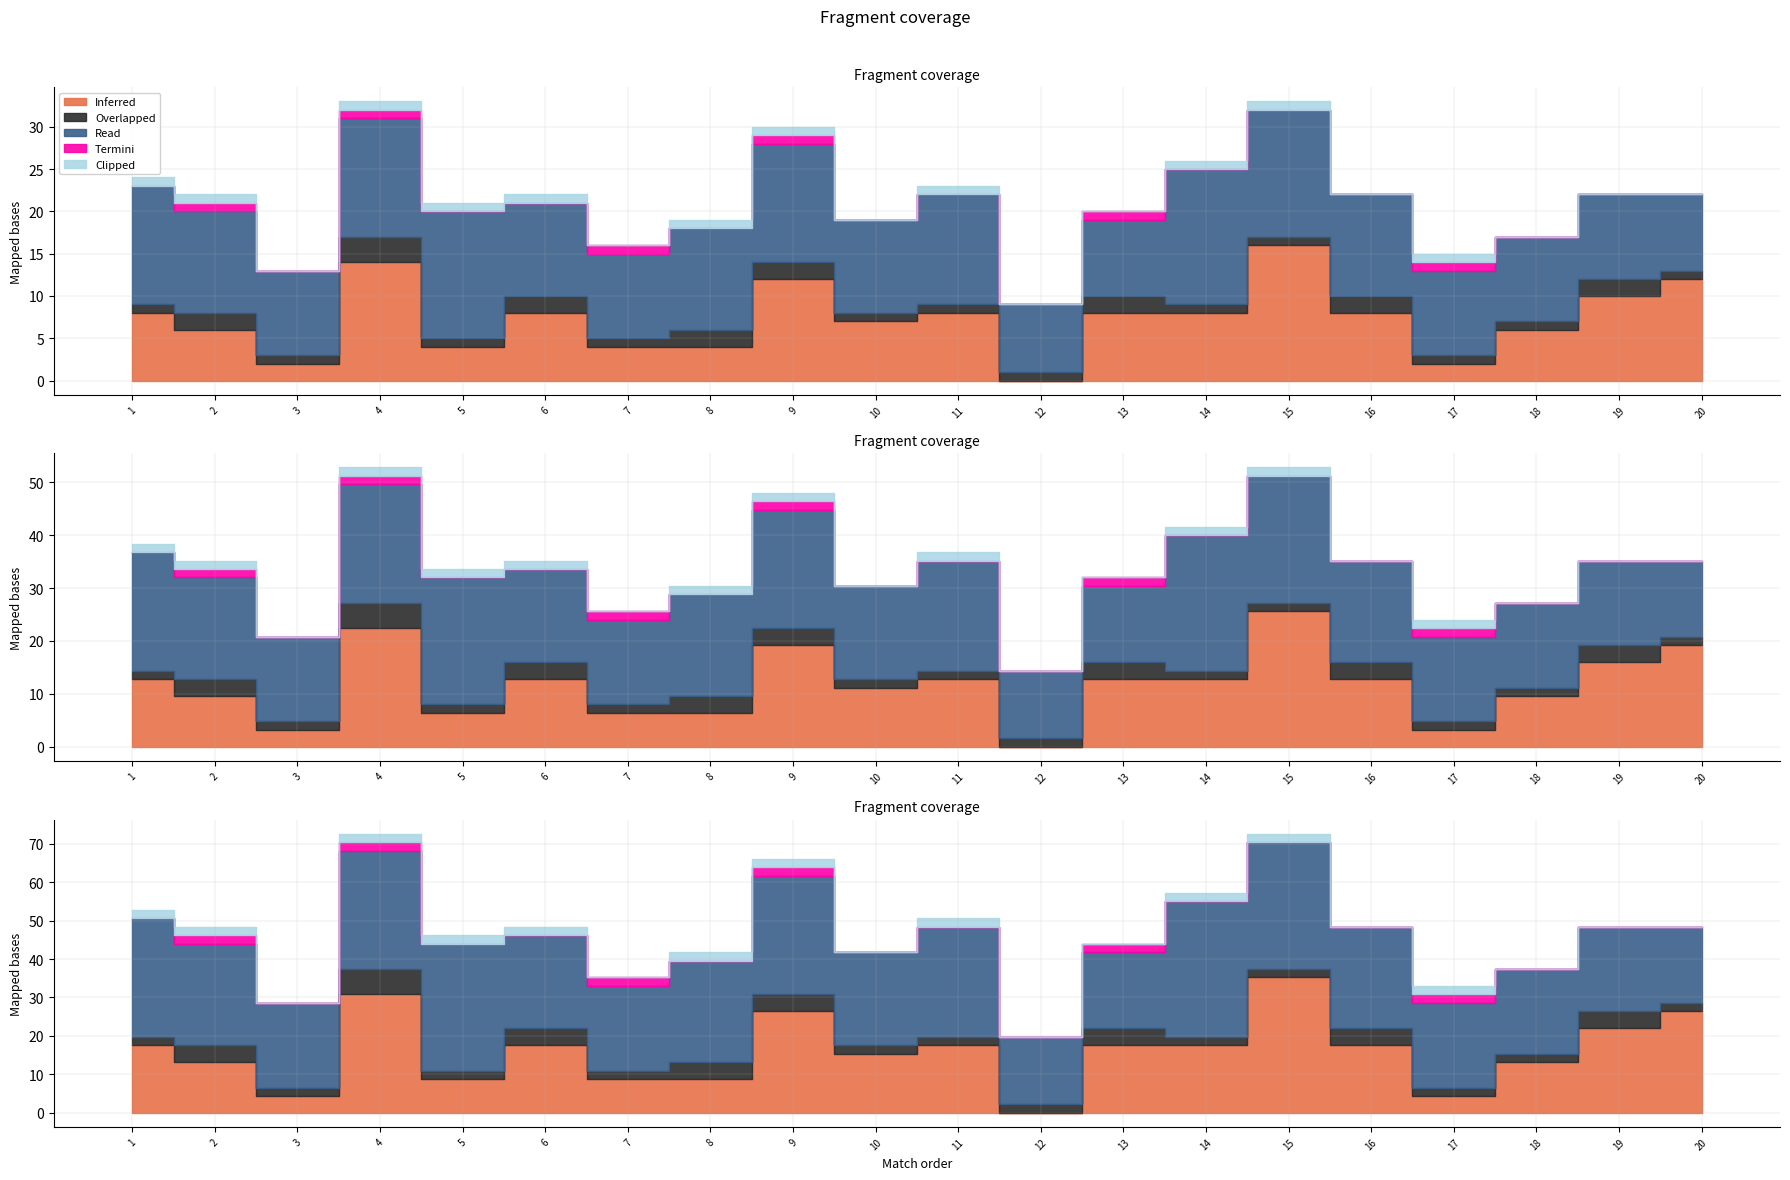

Which series has the largest range (max minus min)?

Inferred